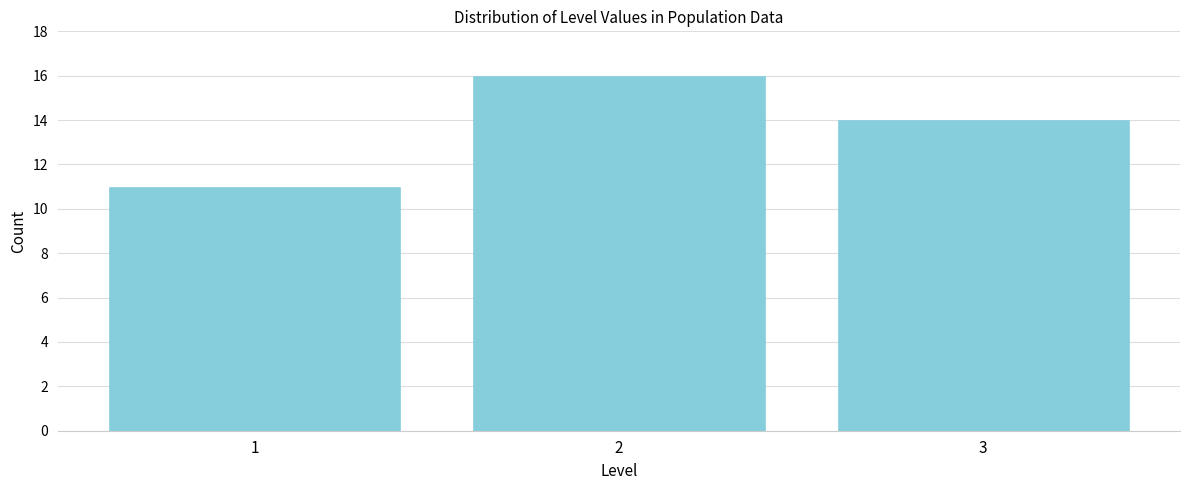

Reading left to right, transcribe all the data shown in this chart.

1=11	2=16	3=14